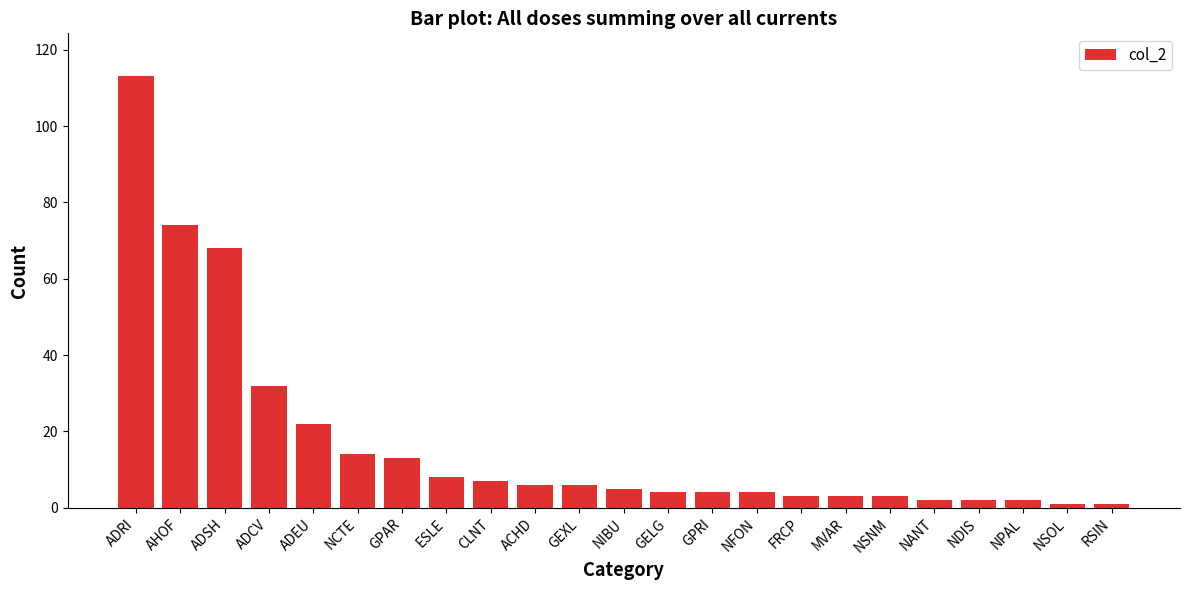

How many bars are there in total?

23